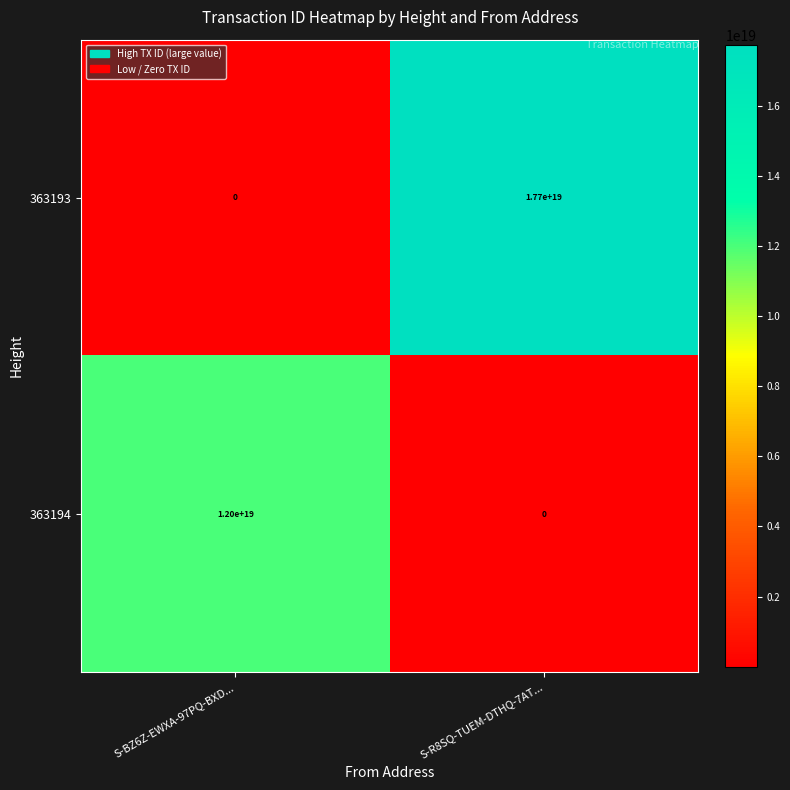

Is the value of 363193 at S-R8SQ-TUEM-DTHQ-7AT... greater than the value of 363194 at S-R8SQ-TUEM-DTHQ-7AT...?

Yes